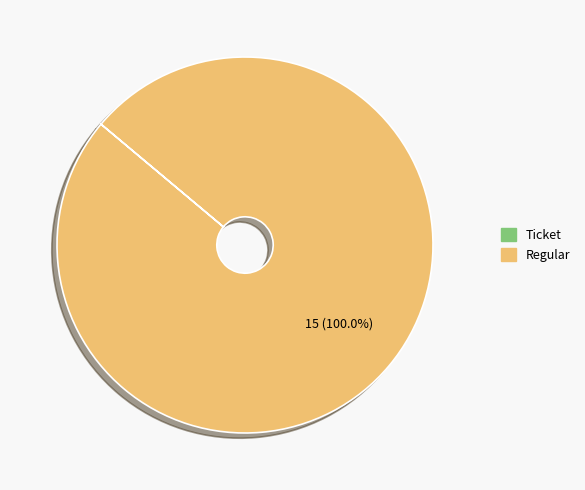

How many segments does this pie chart have?

1